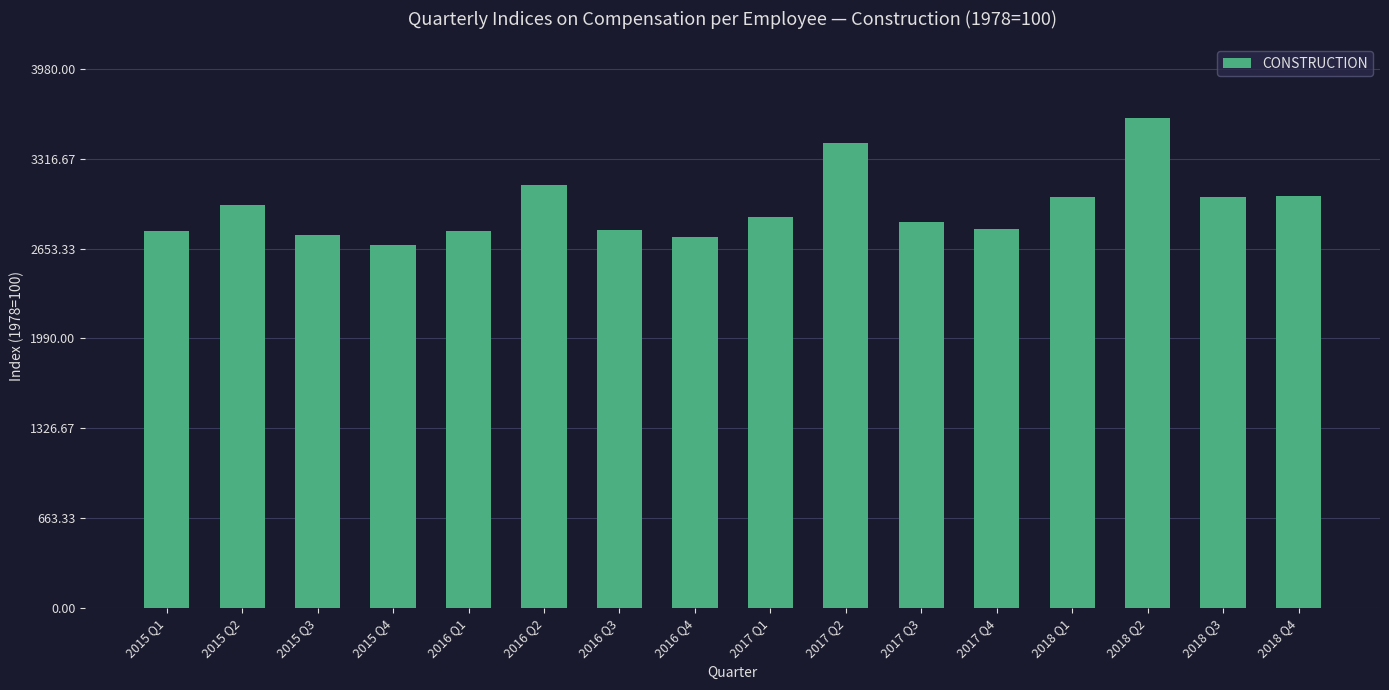

What is the change in value from 2017 Q1 to 2018 Q1?

+148.6